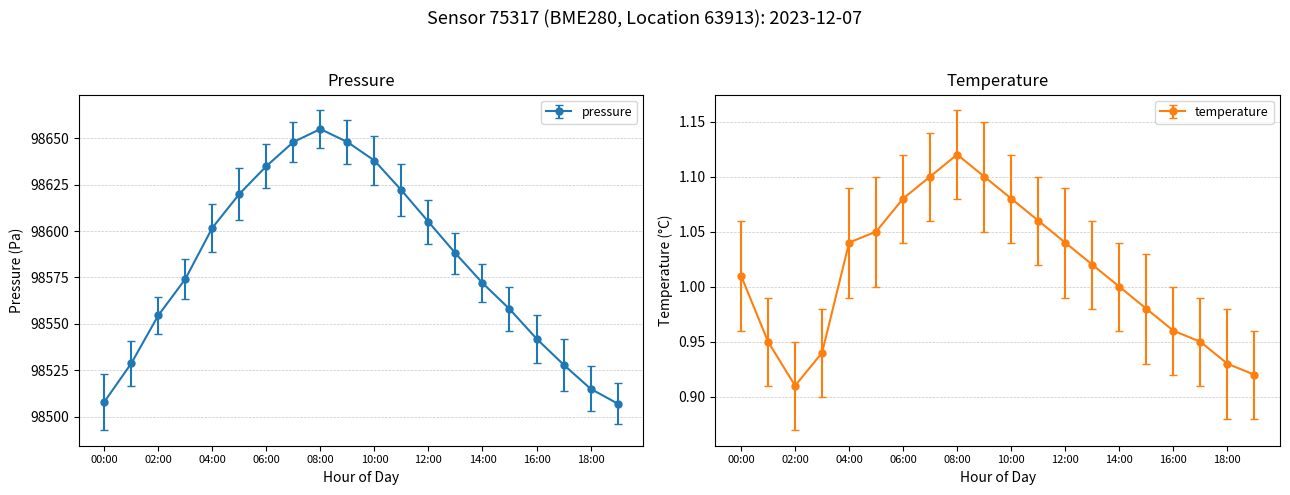

What is the sum of all pressure values?

1971647.9